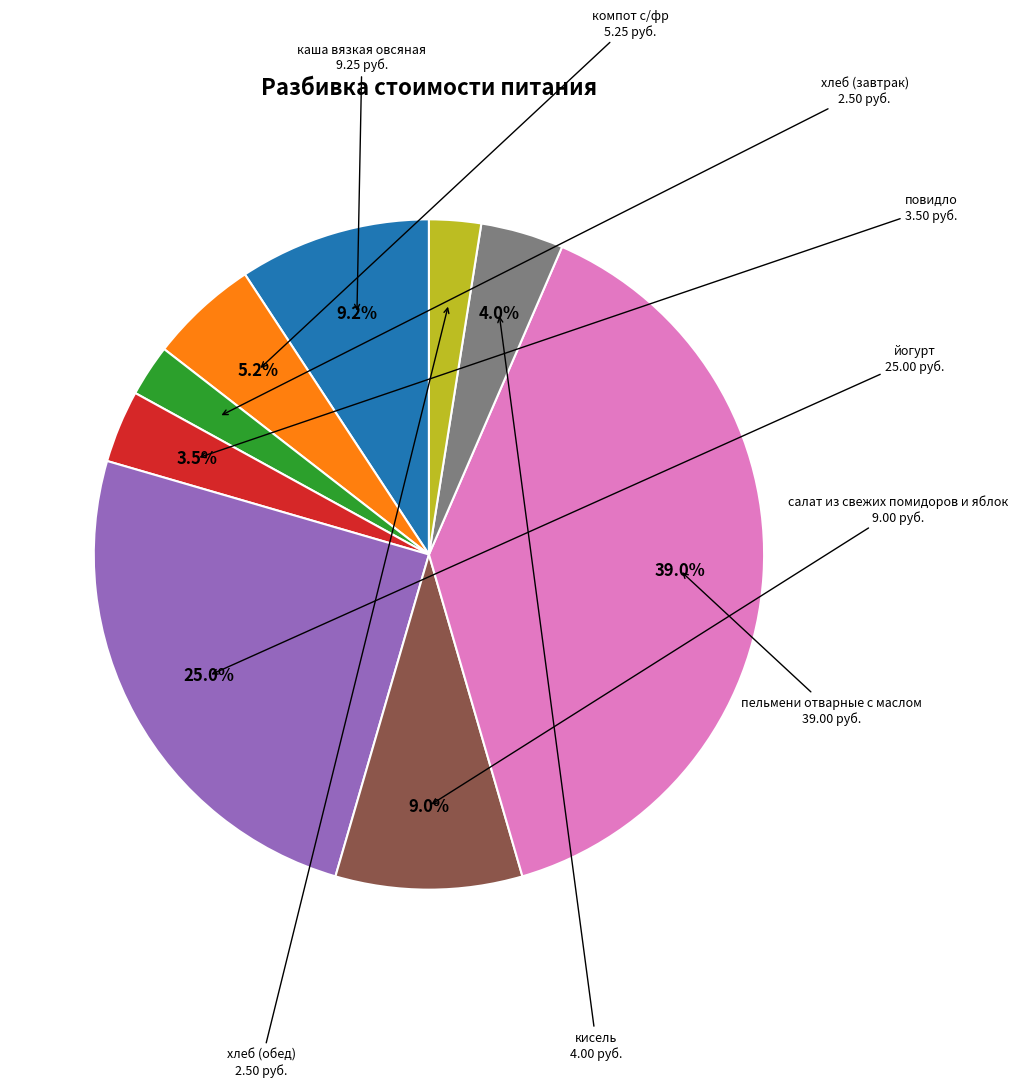

Does any single category account for the majority?

No